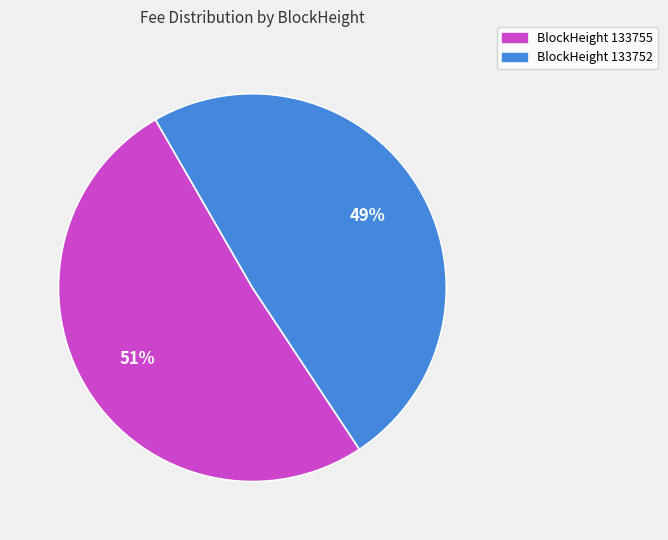

Is there a majority slice in this chart?

Yes